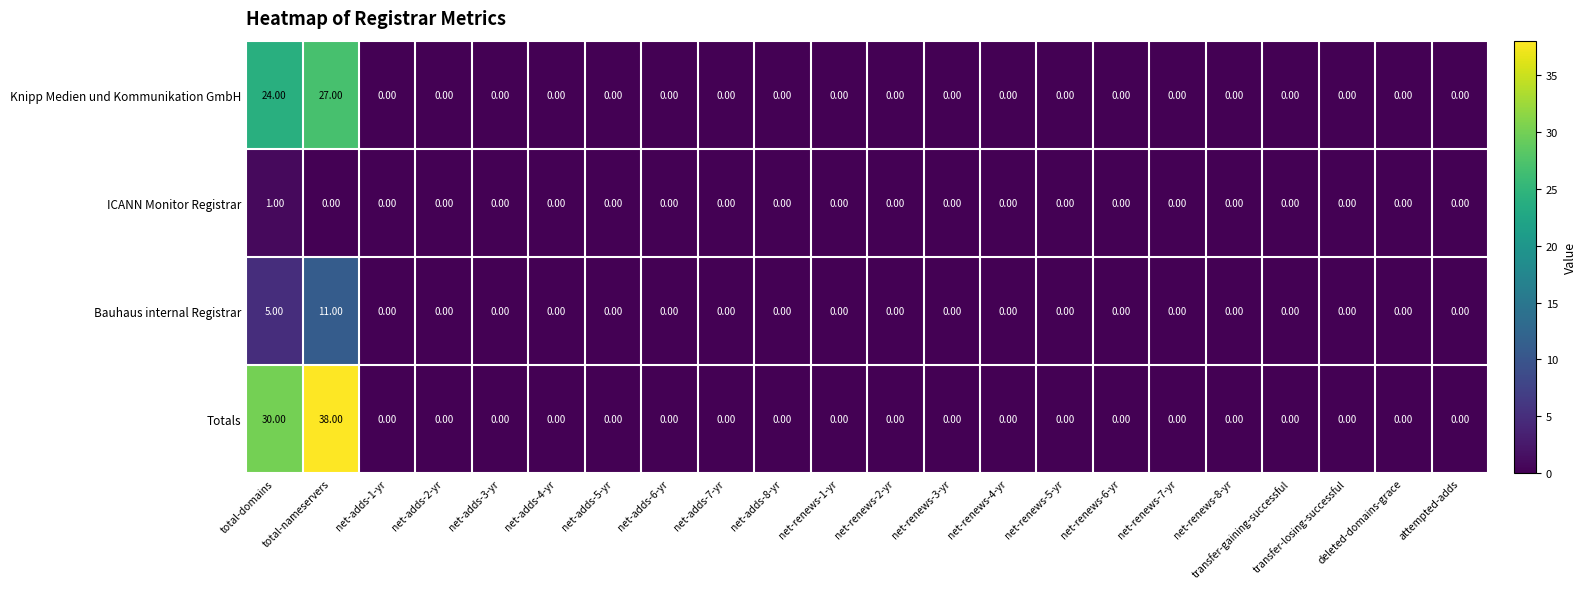

At which category is the sum across all series the highest?

total-nameservers